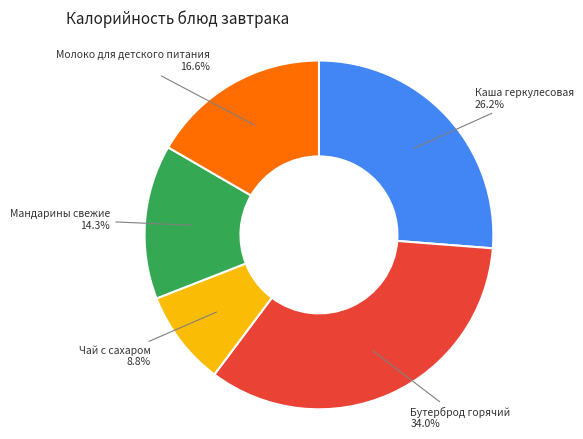

Does any single category account for the majority?

No